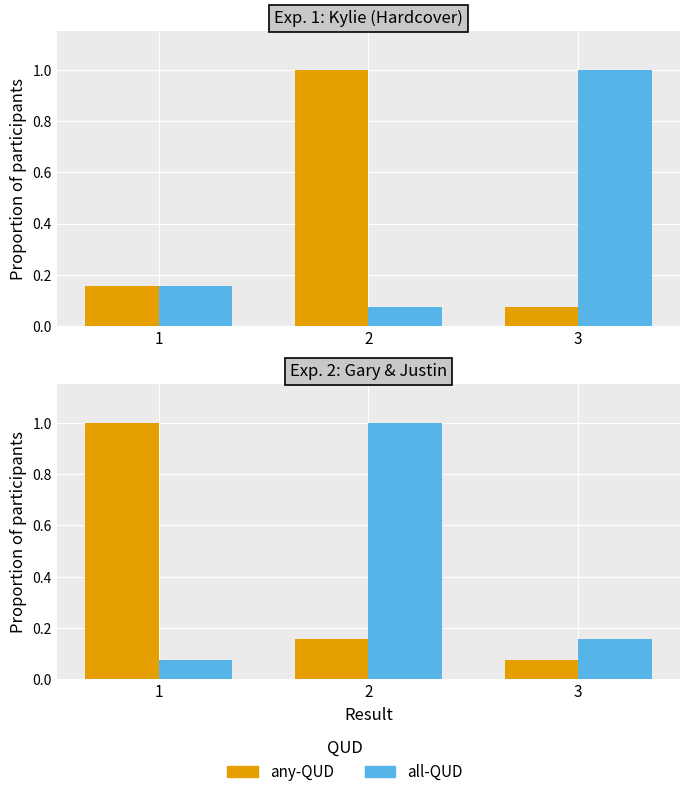

What is the difference between the all-QUD values at 2 and 3?

0.8